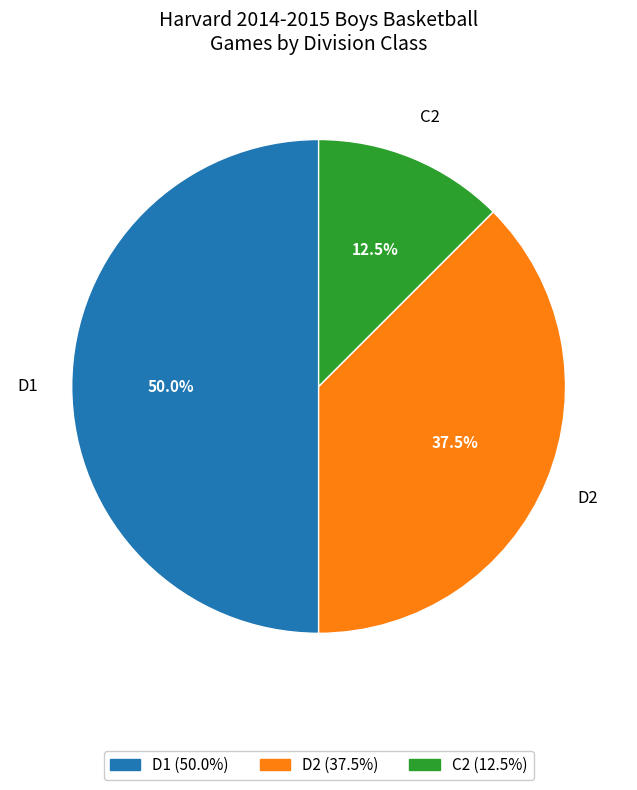

Which slice is the smallest?

C2